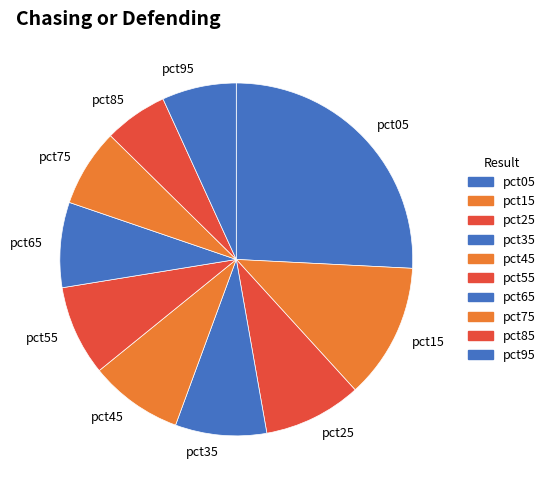

Combined, do pct45 and pct65 account for over 50%?

No